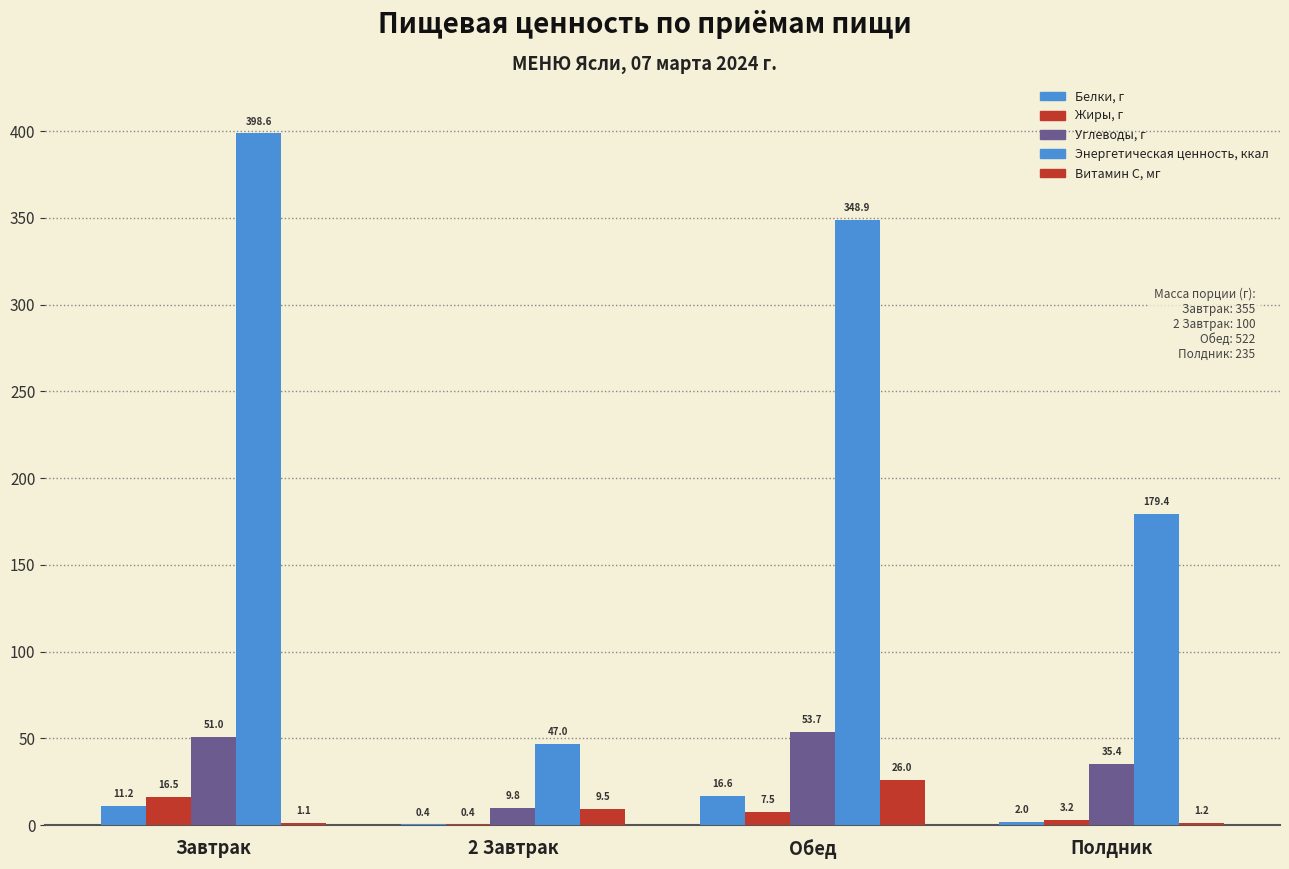

How many categories are shown in the chart?

4